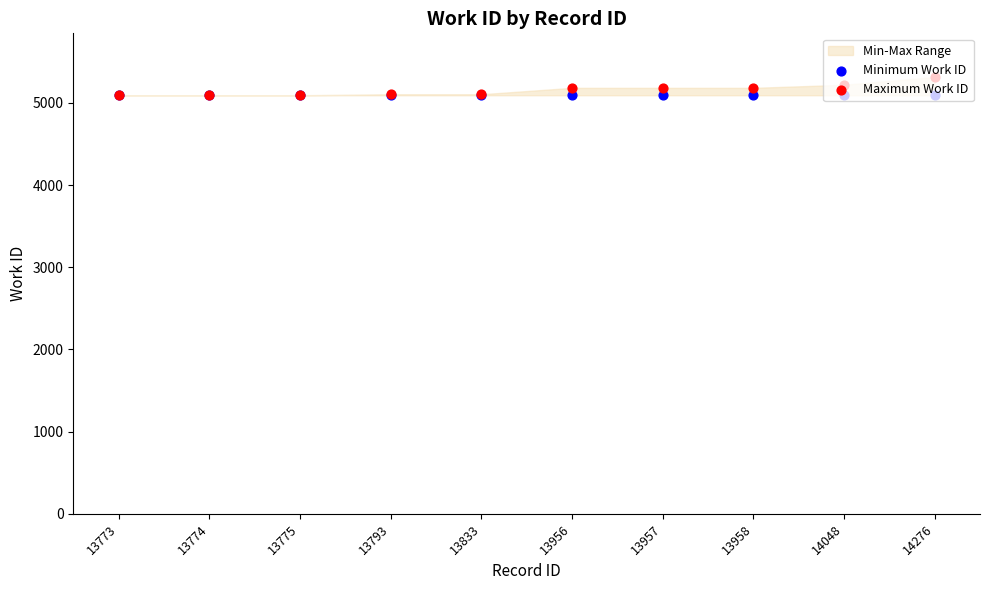

Which series has the largest total across all categories?

Maximum Work ID